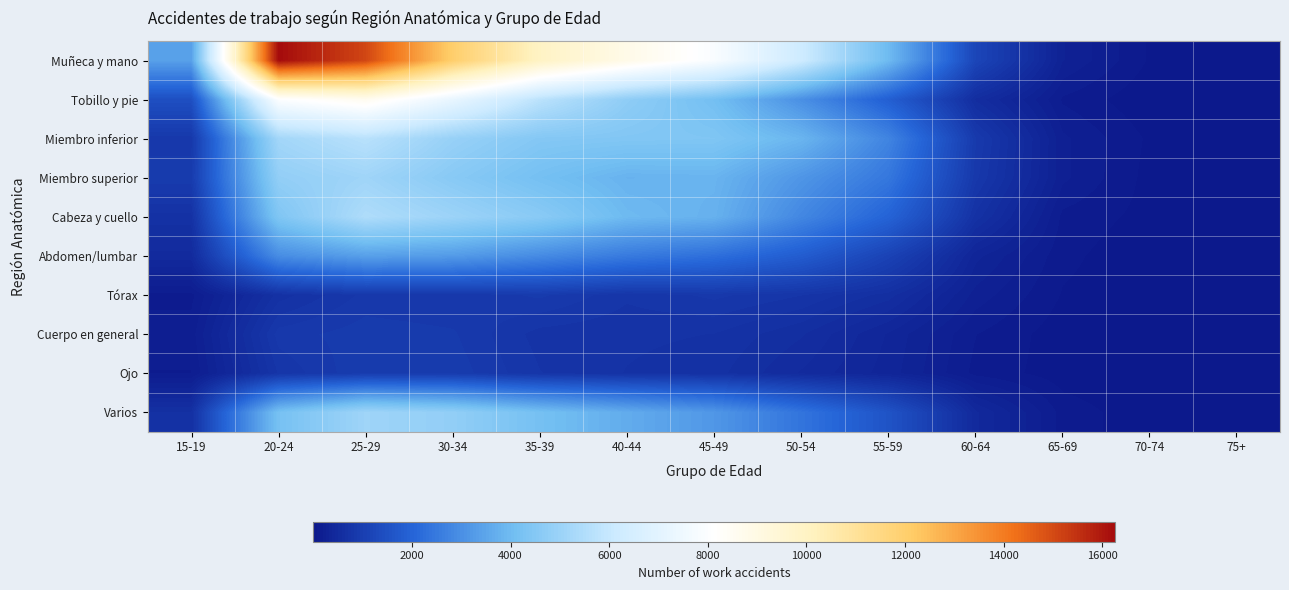

Which category has the highest value across all series?

20-24